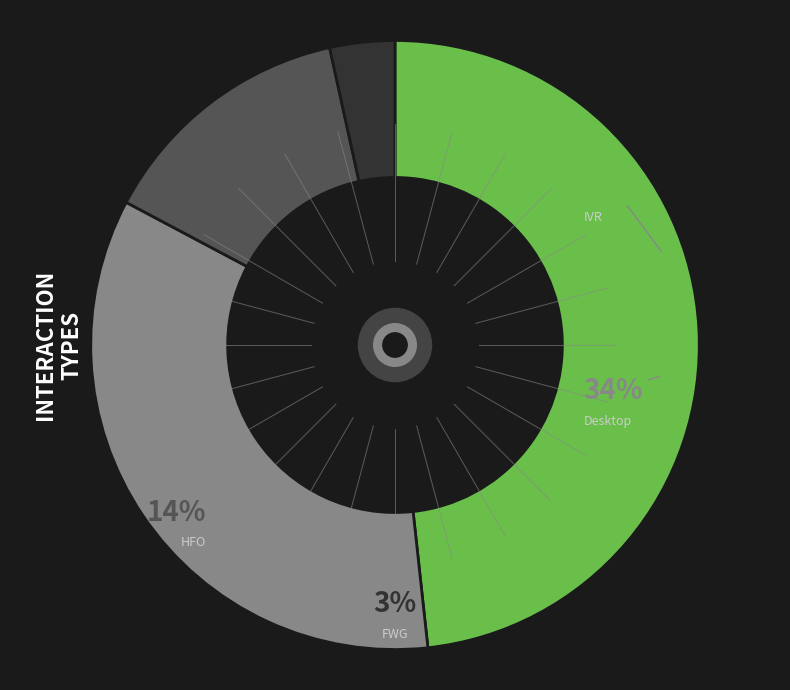

Between Desktop and FWG, which is larger?

Desktop